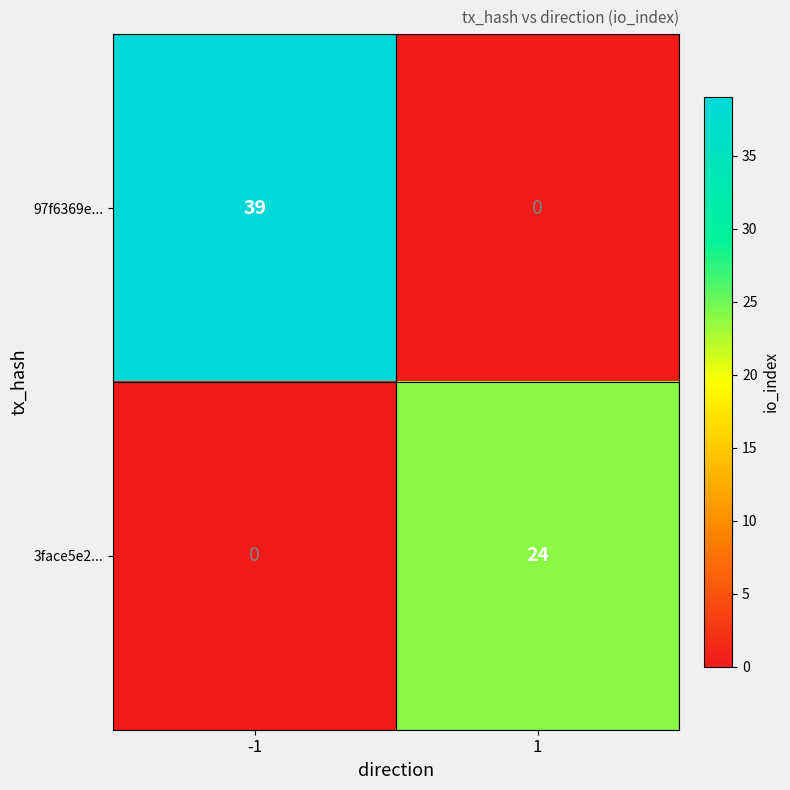

Which series changed the most between -1 and 1?

97f6369e...